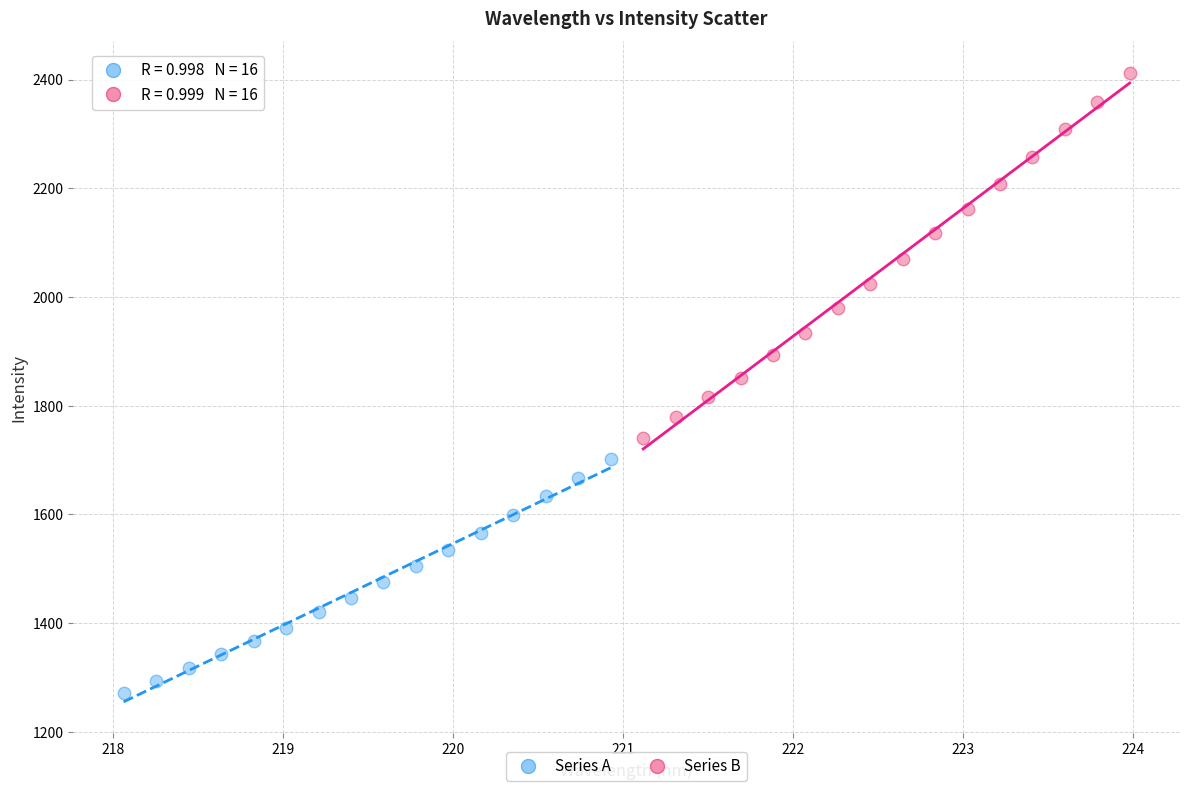

Which series has the largest Y range (max minus min)?

Series B